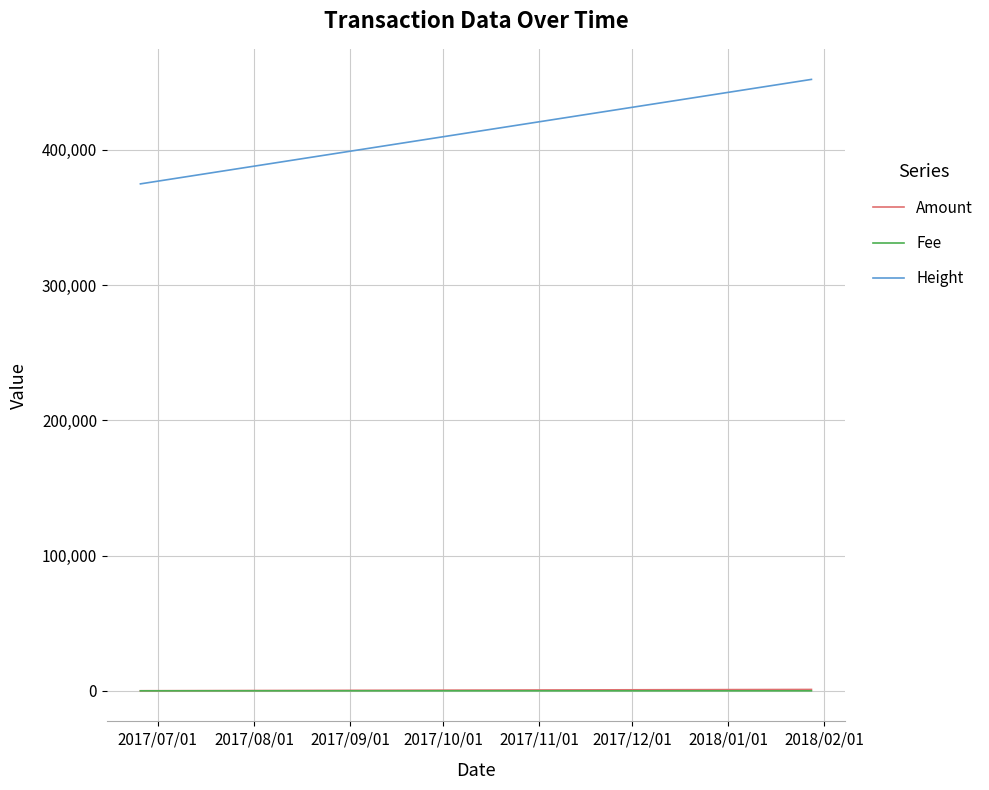

How many lines are shown in the chart?

3